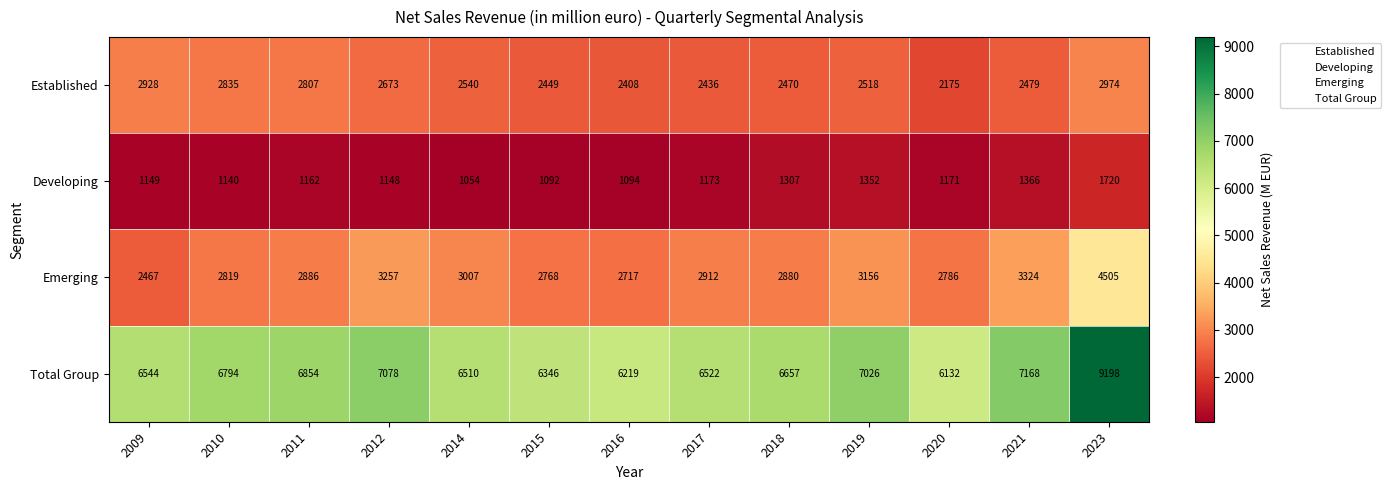

Where is Established nearest to the value 2574?

2014